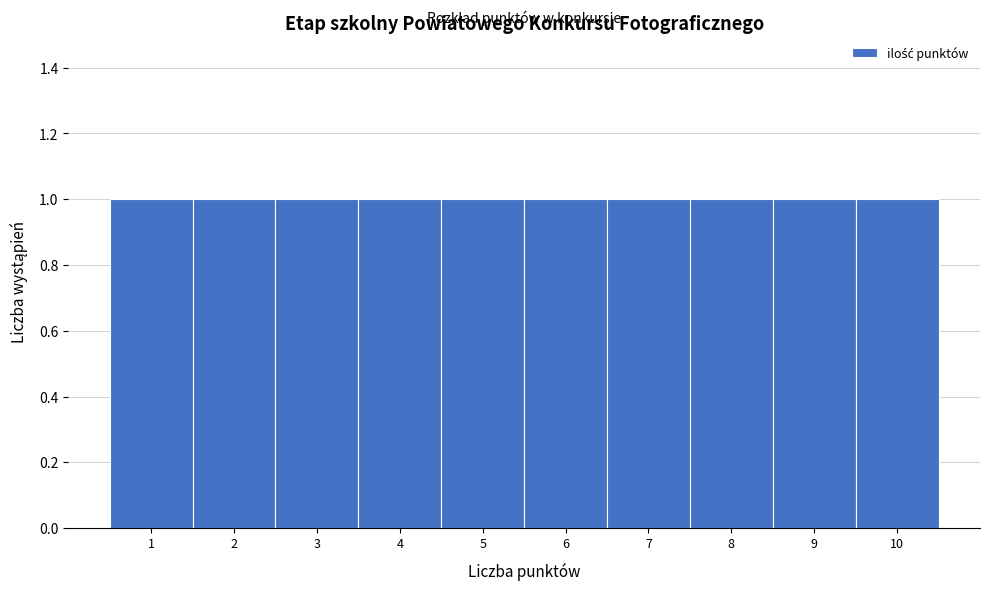

Reading left to right, transcribe this chart: for each bar, give the range it covers on the x-axis and its height. The values are not printed on the chart, so give them approximately, as read against the axis.

0.5 to 1.5: 1
1.5 to 2.5: 1
2.5 to 3.5: 1
3.5 to 4.5: 1
4.5 to 5.5: 1
5.5 to 6.5: 1
6.5 to 7.5: 1
7.5 to 8.5: 1
8.5 to 9.5: 1
9.5 to 10.5: 1